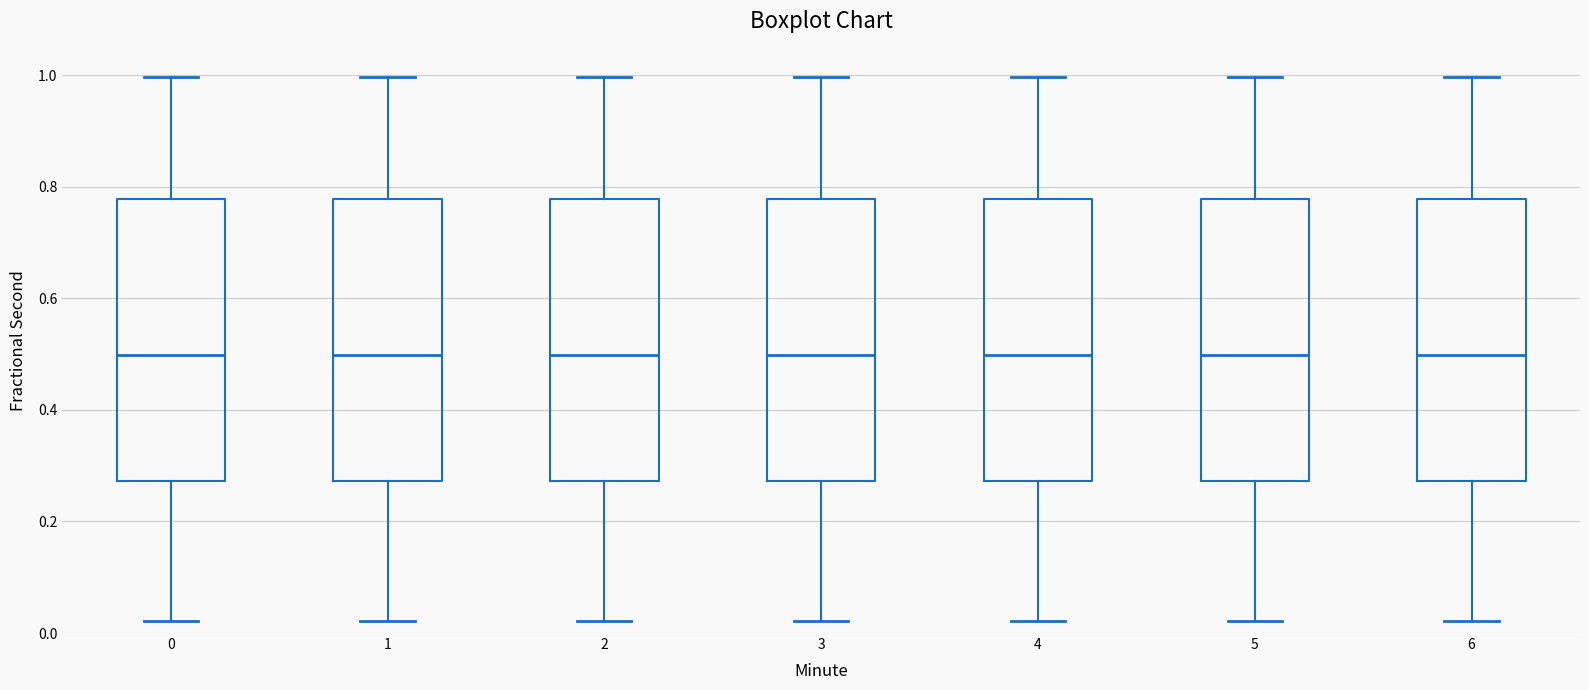

Reading left to right, read every box against the y-axis: the position of its median line, the range the box covers, and the ends of its whiskers. The values are not printed on the chart, so give them approximately, as read against the axis.

0: median 0.50, box 0.28 to 0.78, whiskers 0.02 to 1.00
1: median 0.50, box 0.28 to 0.78, whiskers 0.02 to 1.00
2: median 0.50, box 0.28 to 0.78, whiskers 0.02 to 1.00
3: median 0.50, box 0.28 to 0.78, whiskers 0.02 to 1.00
4: median 0.50, box 0.28 to 0.78, whiskers 0.02 to 1.00
5: median 0.50, box 0.28 to 0.78, whiskers 0.02 to 1.00
6: median 0.50, box 0.28 to 0.78, whiskers 0.02 to 1.00